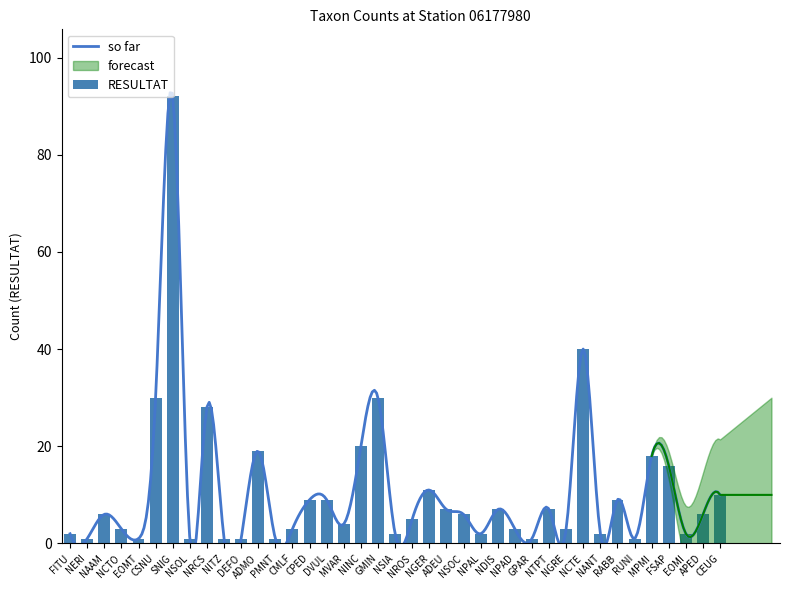

Reading left to right, transcribe all the data shown in this chart.

FITU=2	NERI=1	NAAM=6	NCTO=3	EOMT=1	CSNU=30	SNIG=92	NSOL=1	NRCS=28	NITZ=1	DEFO=1	ADMO=19	PMNT=1	CMLF=3	CPED=9	DVUL=9	MVAR=4	NINC=20	GMIN=30	NSIA=2	NROS=5	NGER=11	ADEU=7	NSOC=6	NPAL=2	NDIS=7	NPAD=3	GPAR=1	NTPT=7	NGRE=3	NCTE=40	NANT=2	RABB=9	RUNI=1	MPMI=18	FSAP=16	EOMI=2	APED=6	CEUG=10